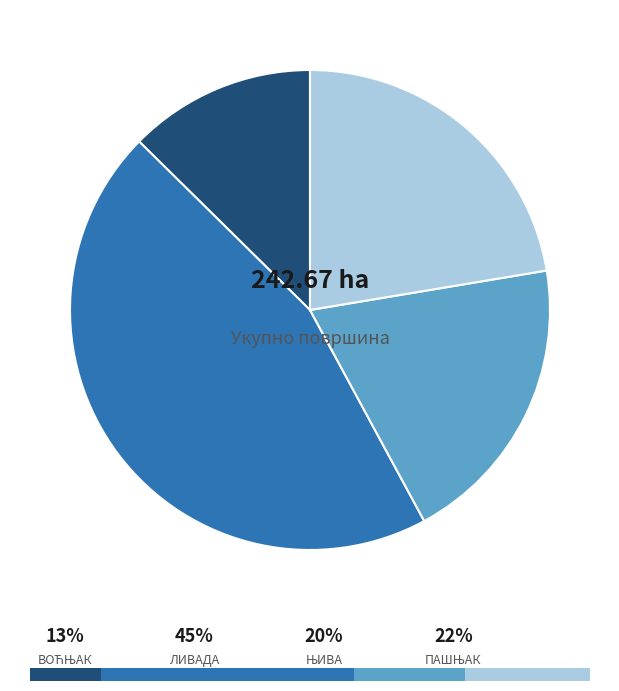

What is the change in value from ЊИВА to ПАШЊАК?

+6.4